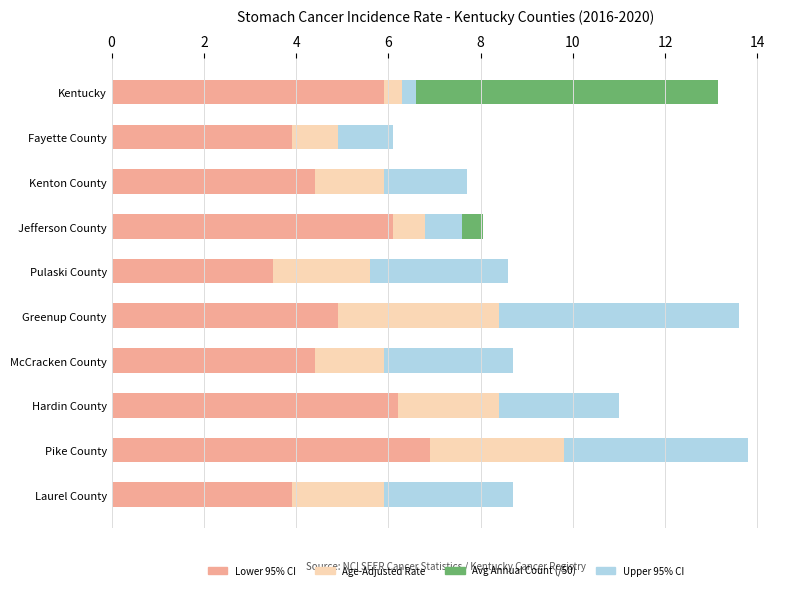

At how many categories does at least one series exceed 0?

10